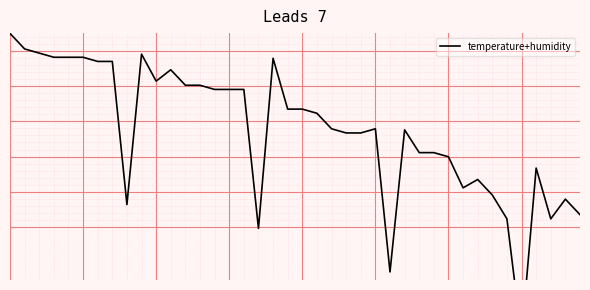

At which category does the chart reach its minimum across all series?

35